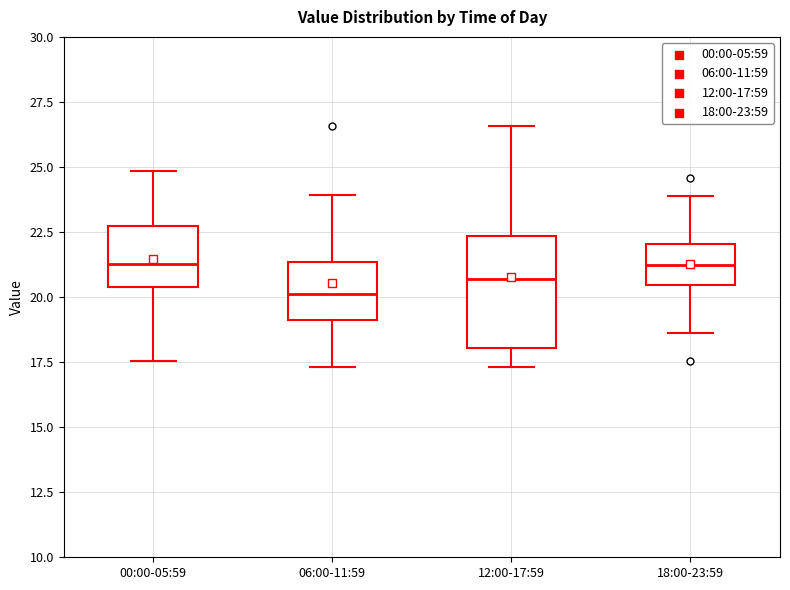

Which box is the tallest, from its lower edge to its upper edge?

12:00-17:59